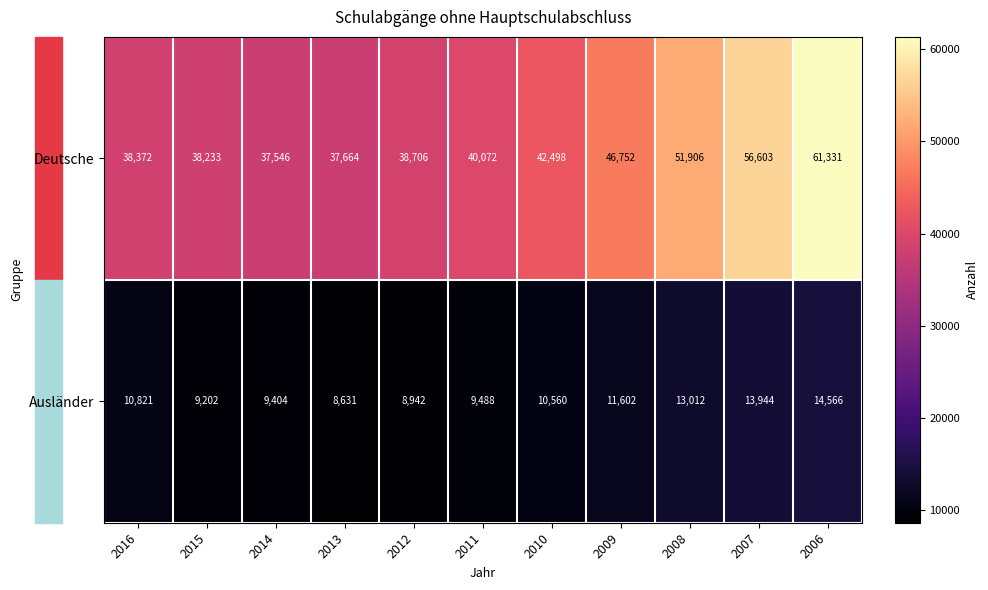

The Deutsche series shows 68320 at 2008. True or false?

False